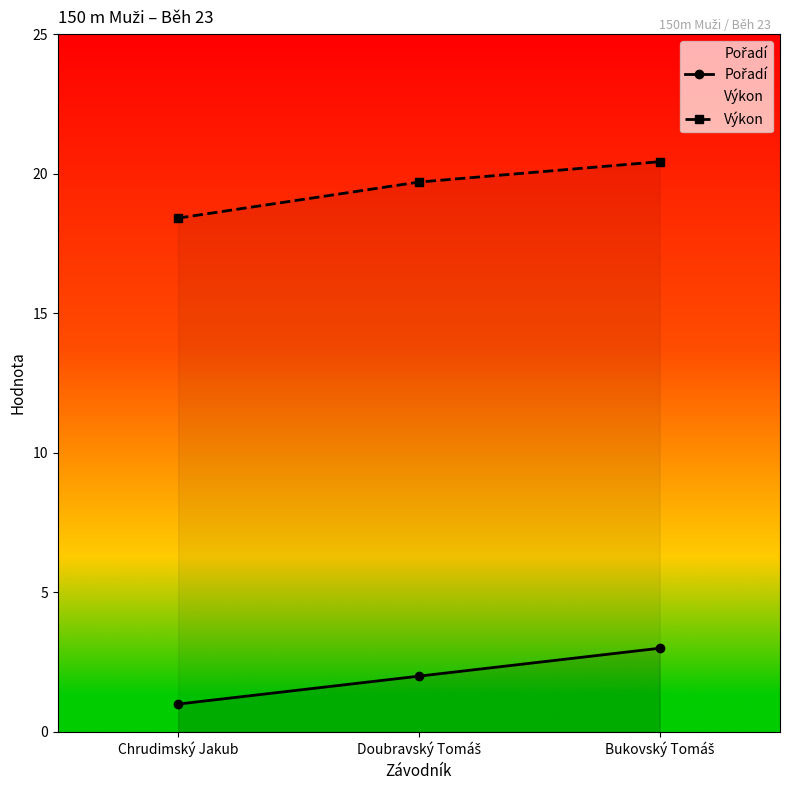

Reading right to left, extract all data points from this chart.

Pořadí: Bukovský Tomáš=3.0	Doubravský Tomáš=2.0	Chrudimský Jakub=1.0
Výkon: Bukovský Tomáš=20.4	Doubravský Tomáš=19.7	Chrudimský Jakub=18.4